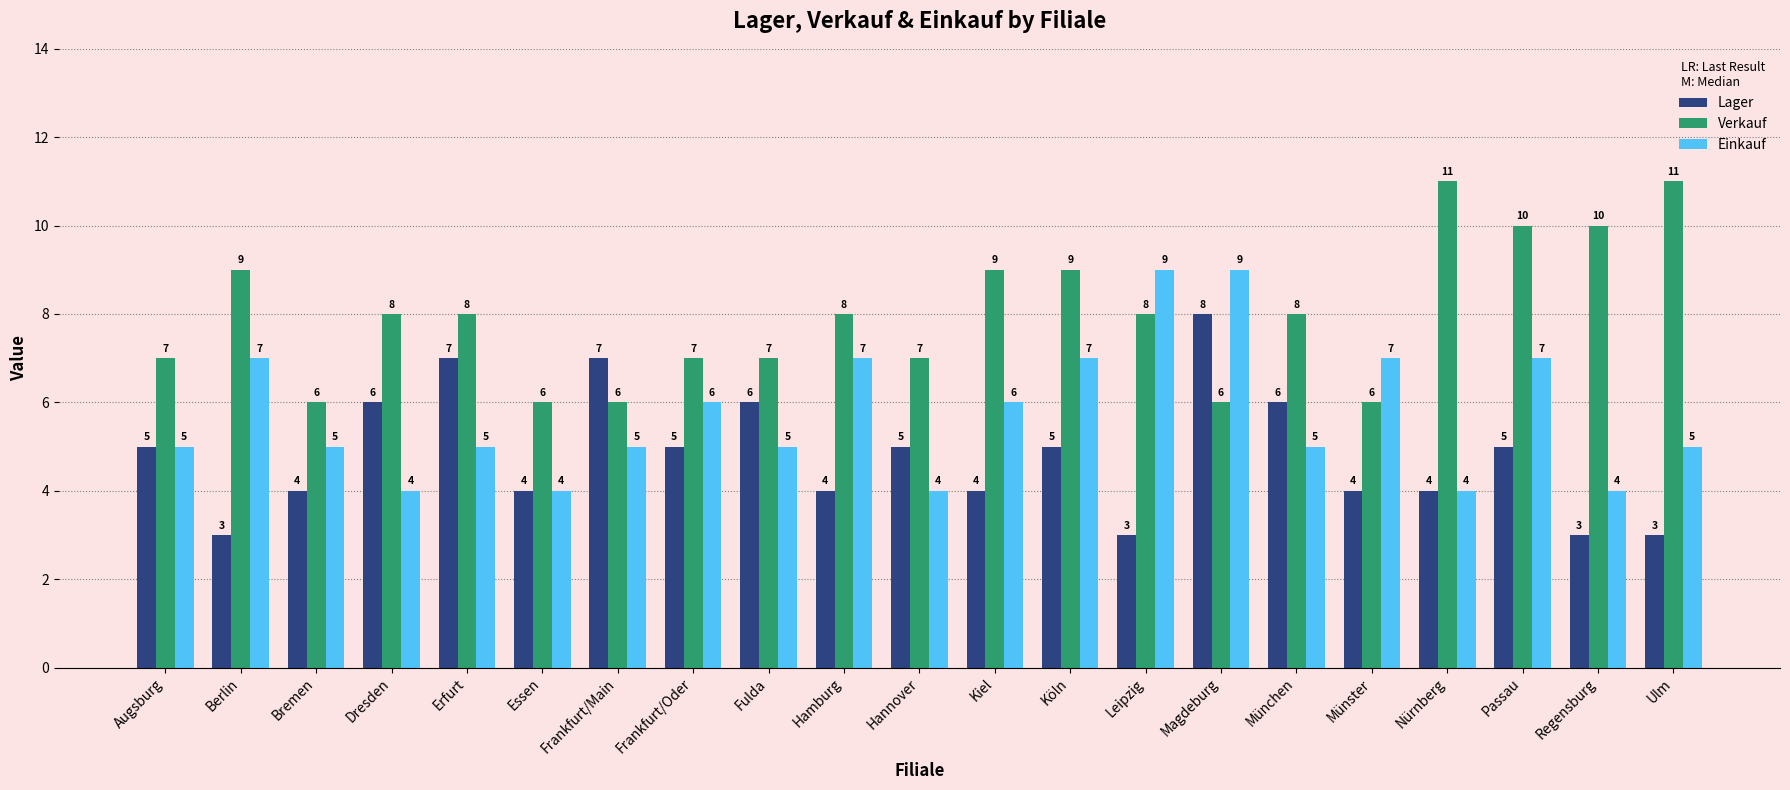

Count the number of categories in the chart.

21